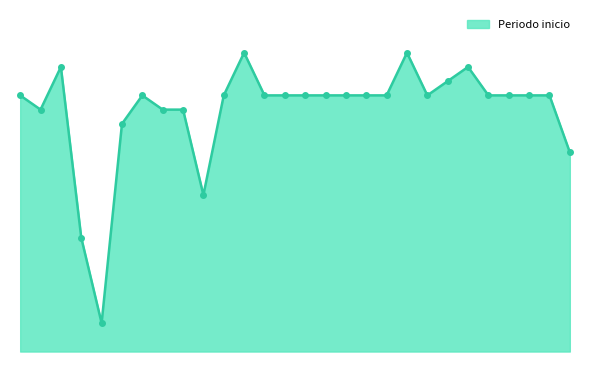

What is the difference between the maximum and minimum values?

19